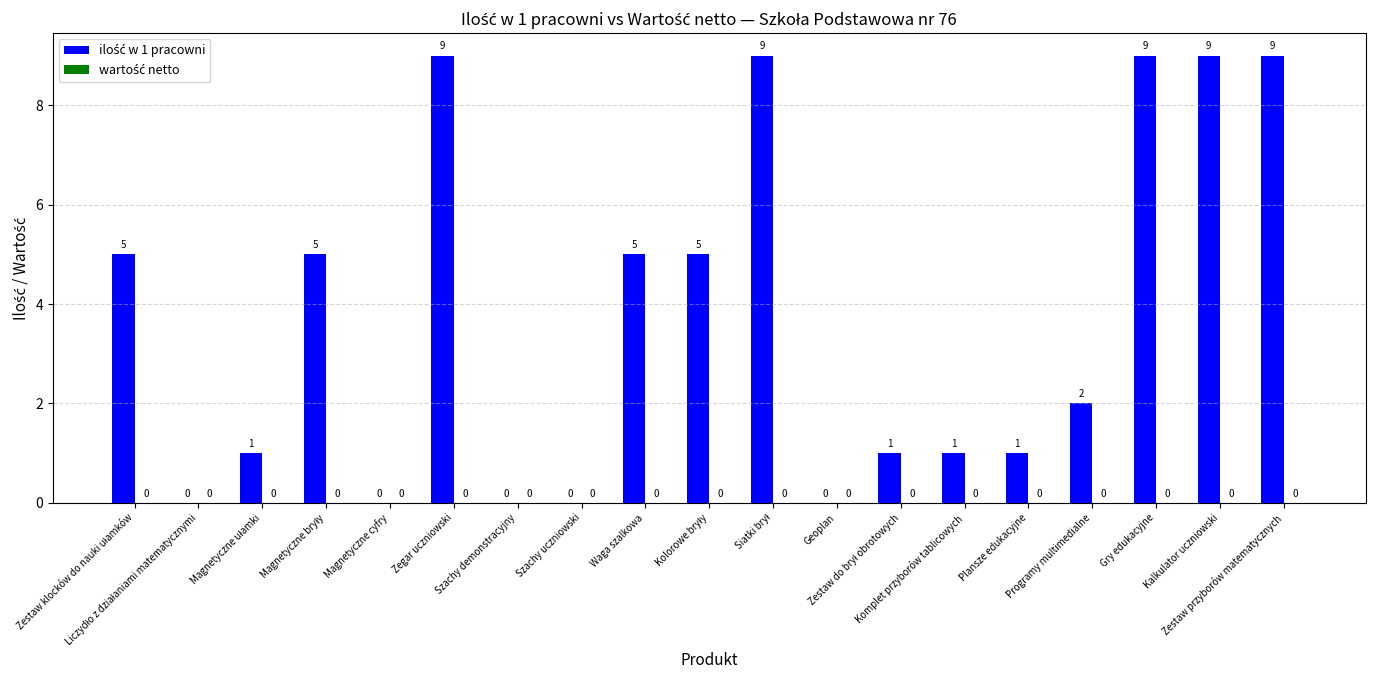

What is the greatest value displayed?

9